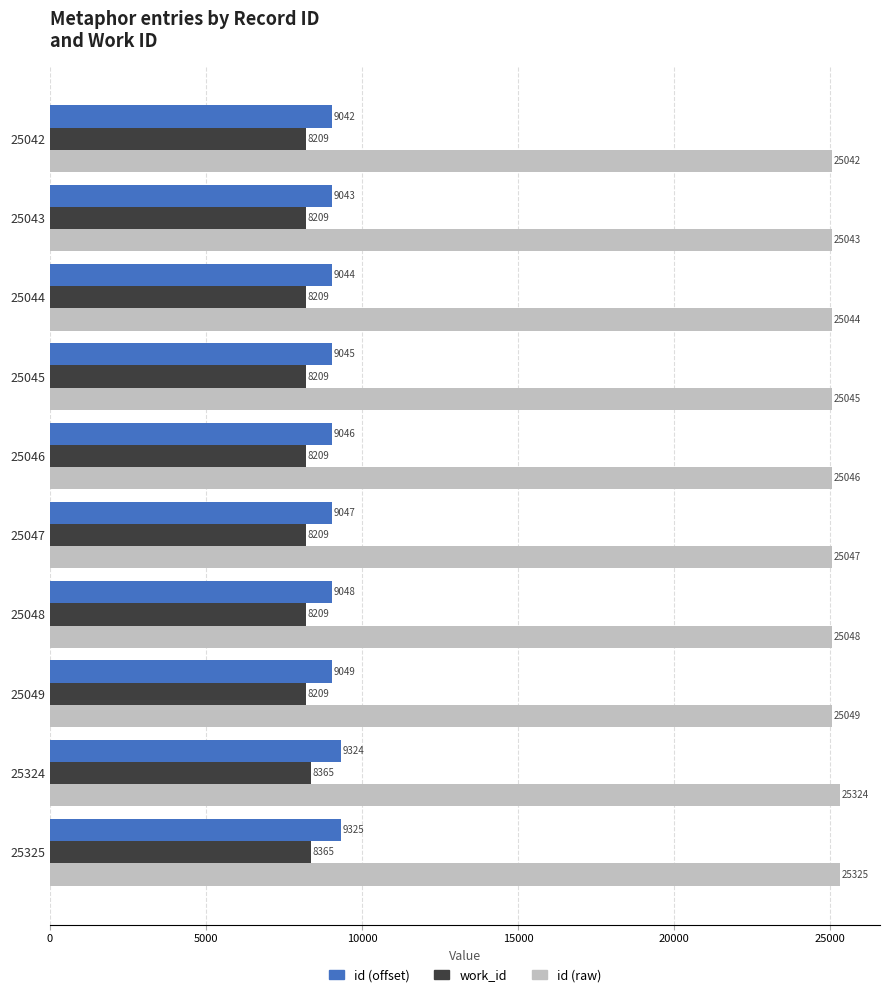

What is the sum of all id (offset) values?

91013